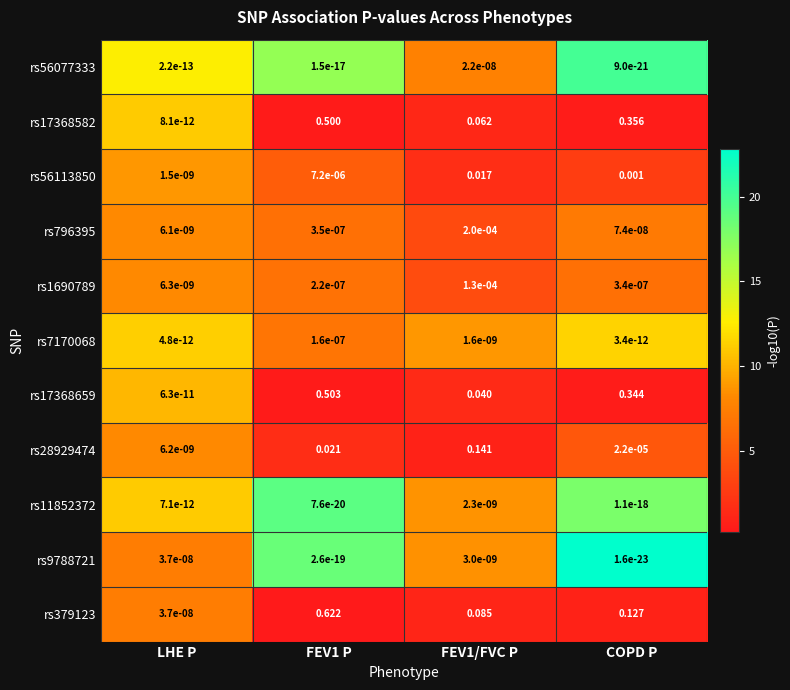

Is the value of rs1690789 at FEV1 P greater than the value of rs7170068 at FEV1/FVC P?

Yes